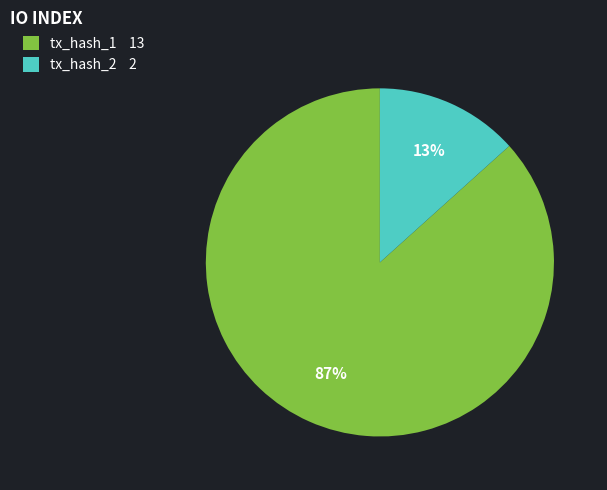

Which category has the biggest portion of the pie?

tx_hash_1